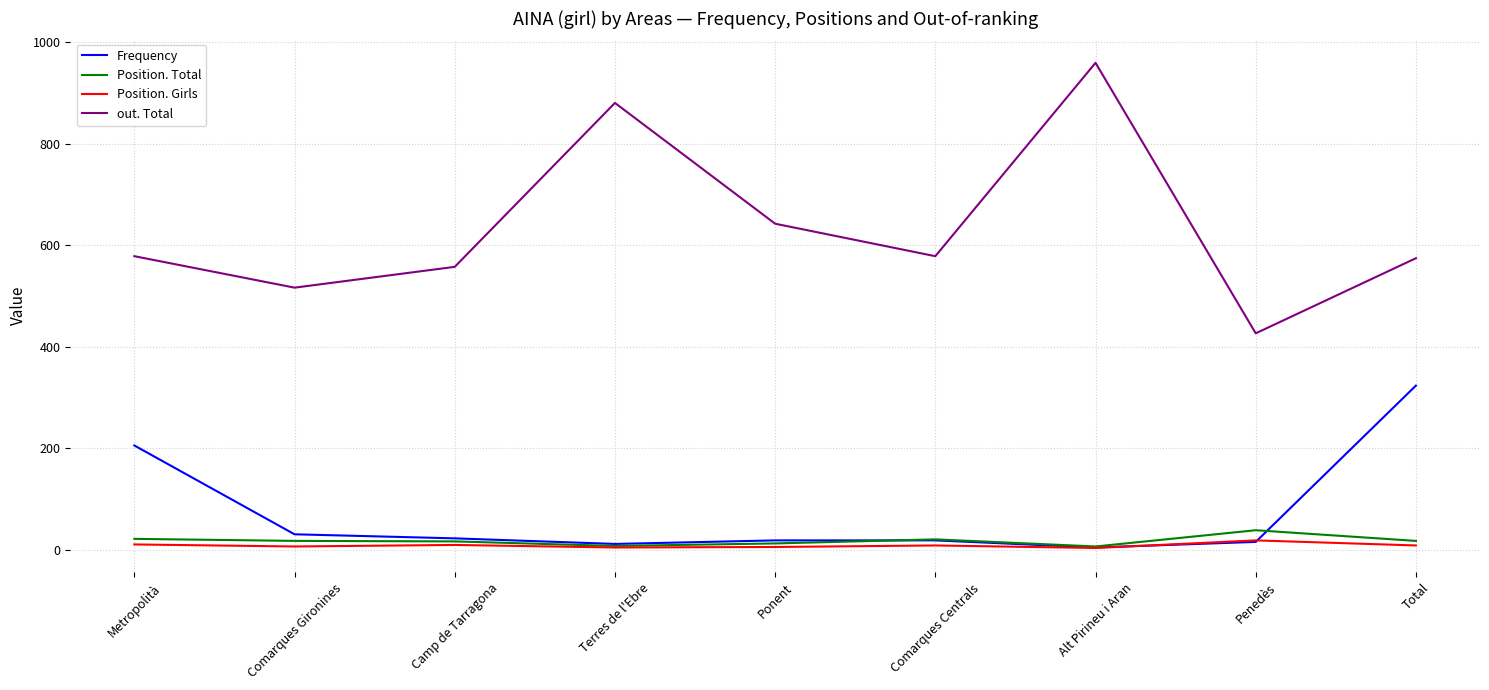

Is the value of Position. Girls at Ponent greater than the value of out. Total at Total?

No